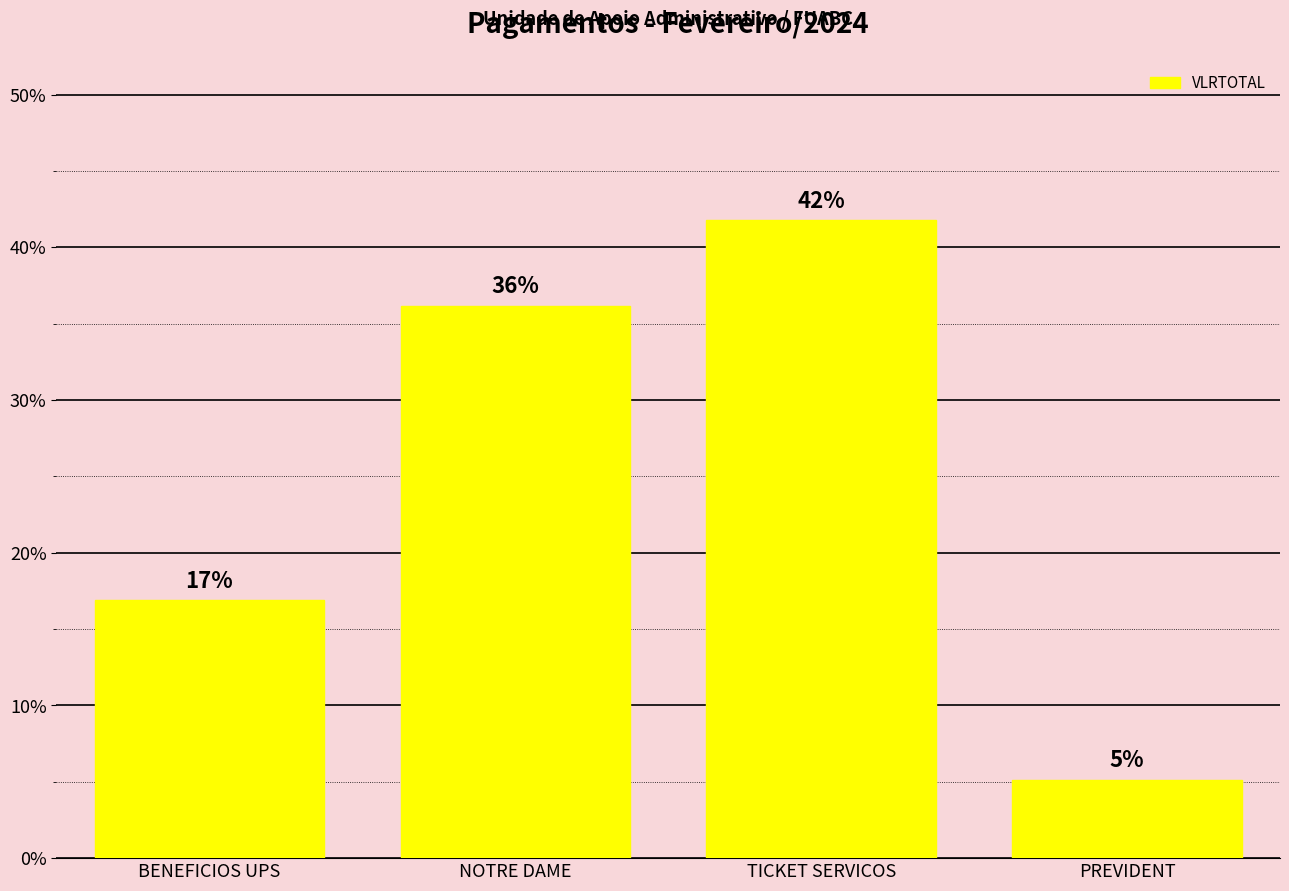

Does the chart contain any negative values?

No